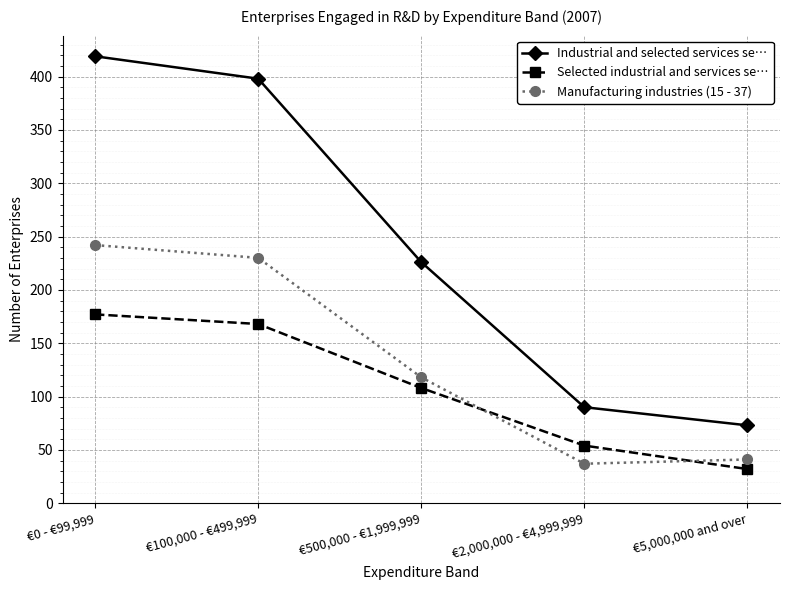

List the series in order of their peak value, lowest first.

Selected industrial and services se…, Manufacturing industries (15 - 37), Industrial and selected services se…